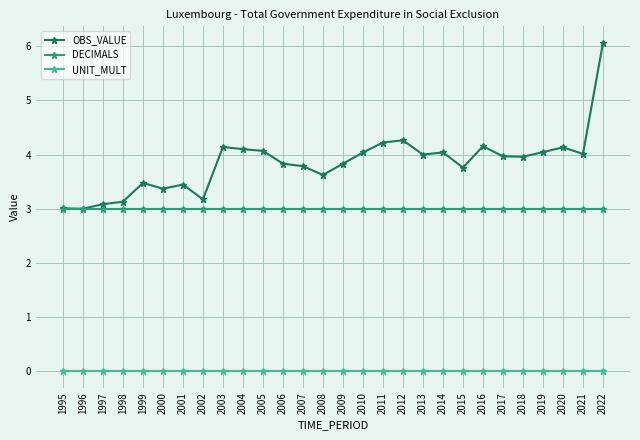

What is the average value of the DECIMALS series?

3.0